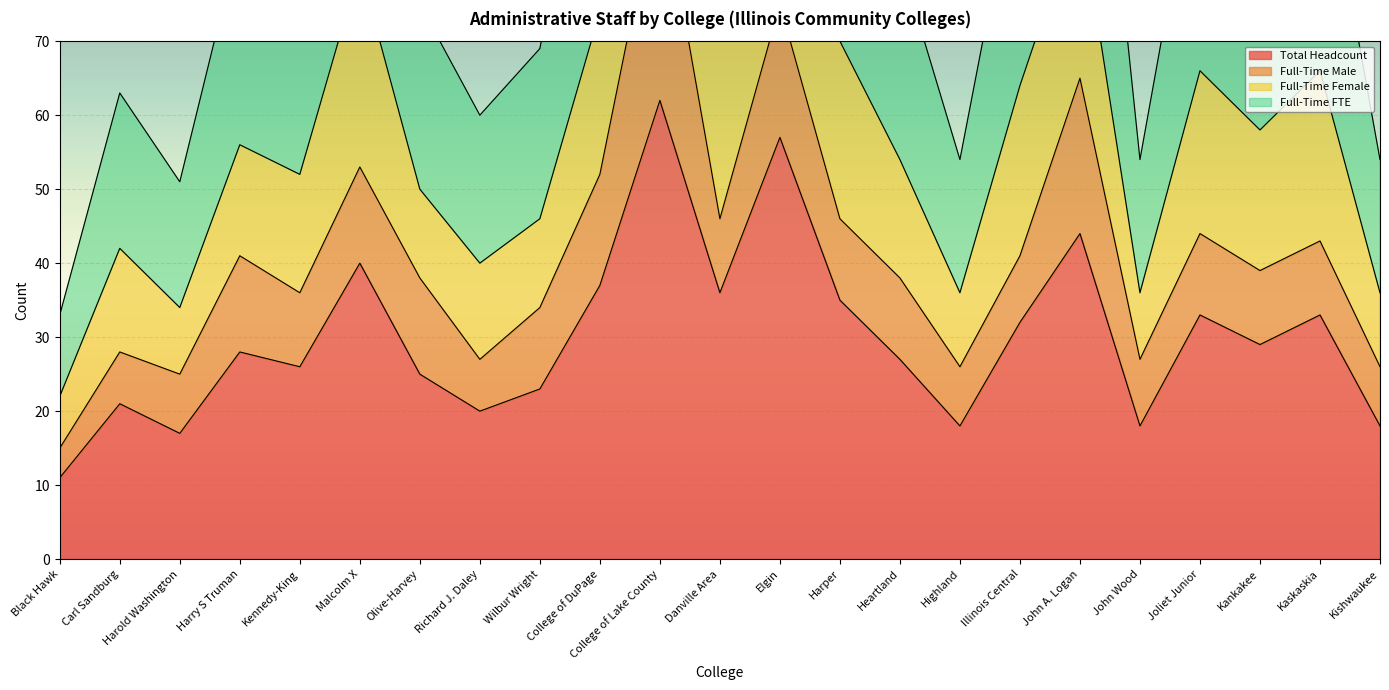

The Full-Time FTE series shows 54 at Kishwaukee. True or false?

True